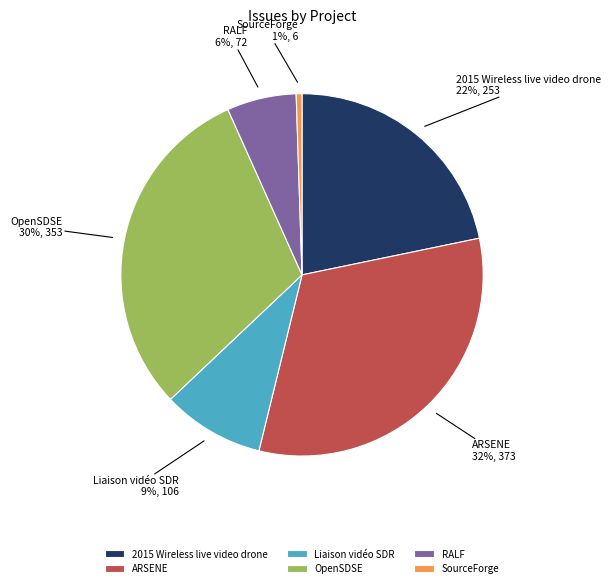

Count the number of slices in the pie.

6